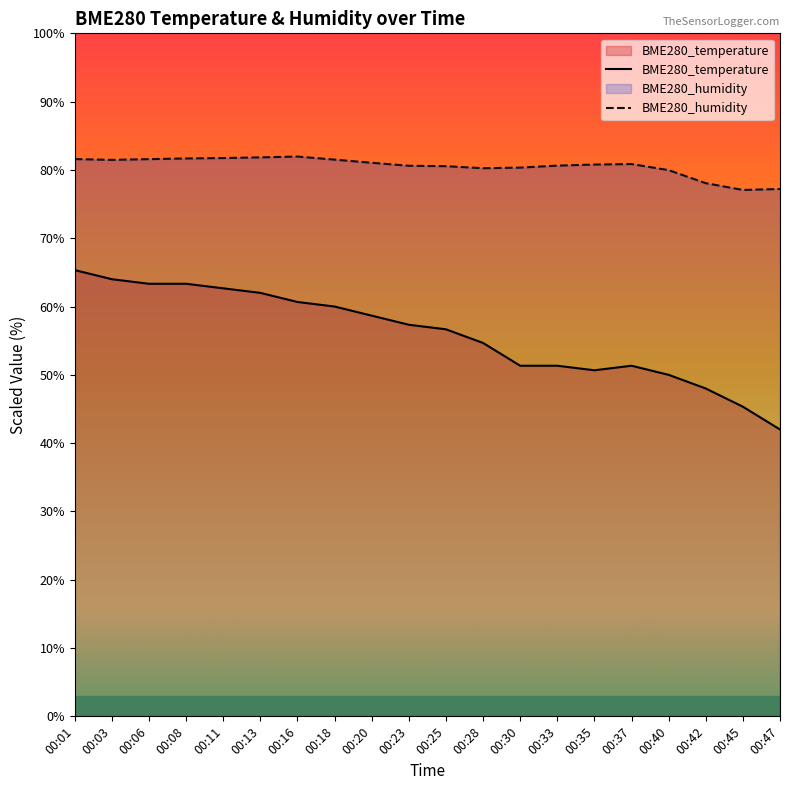

At which category does BME280_temperature reach its first local peak?

00:37